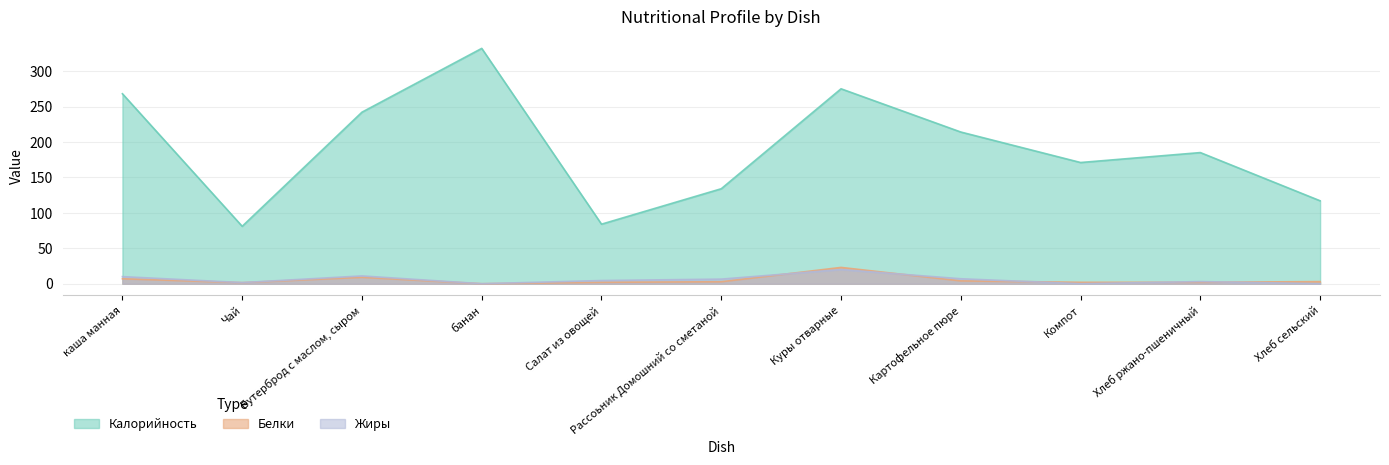

What is the total value across all series at Салат из овощей?

90.5